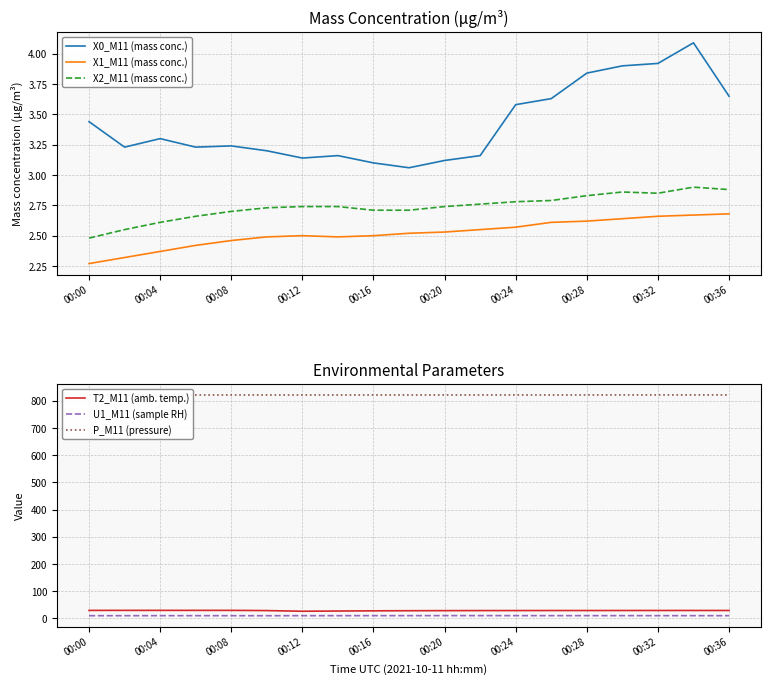

At which category does X0_M11 (mass conc.) reach its first local peak?

00:04